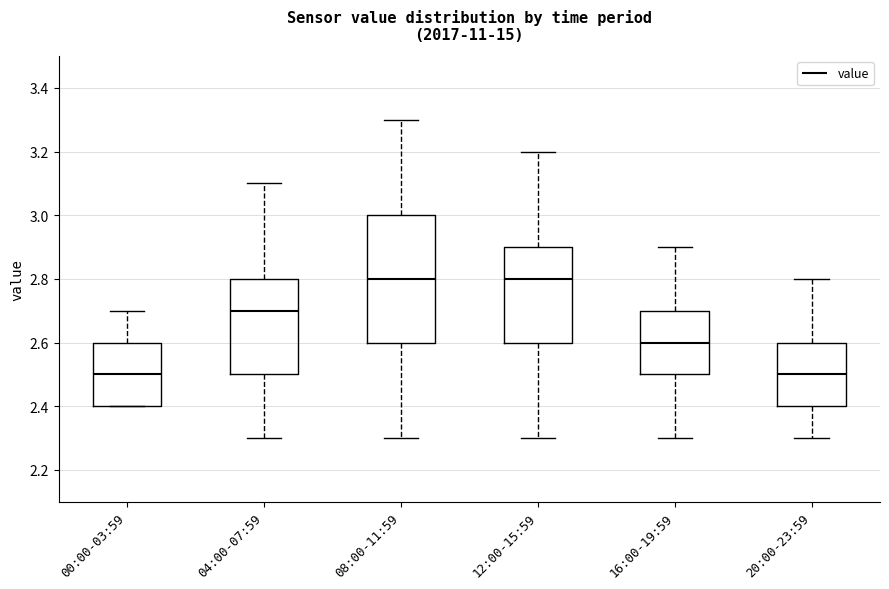

Reading left to right, read every box against the y-axis: the position of its median line, the range the box covers, and the ends of its whiskers. The values are not printed on the chart, so give them approximately, as read against the axis.

00:00-03:59: median 2.5, box 2.4 to 2.6, whiskers 2.4 to 2.7
04:00-07:59: median 2.7, box 2.5 to 2.8, whiskers 2.3 to 3.1
08:00-11:59: median 2.8, box 2.6 to 3.0, whiskers 2.3 to 3.3
12:00-15:59: median 2.8, box 2.6 to 2.9, whiskers 2.3 to 3.2
16:00-19:59: median 2.6, box 2.5 to 2.7, whiskers 2.3 to 2.9
20:00-23:59: median 2.5, box 2.4 to 2.6, whiskers 2.3 to 2.8